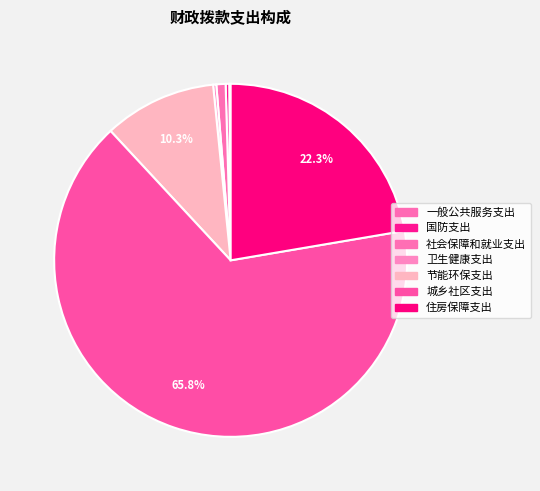

What is the change in value from 节能环保支出 to 住房保障支出?

+4787.0